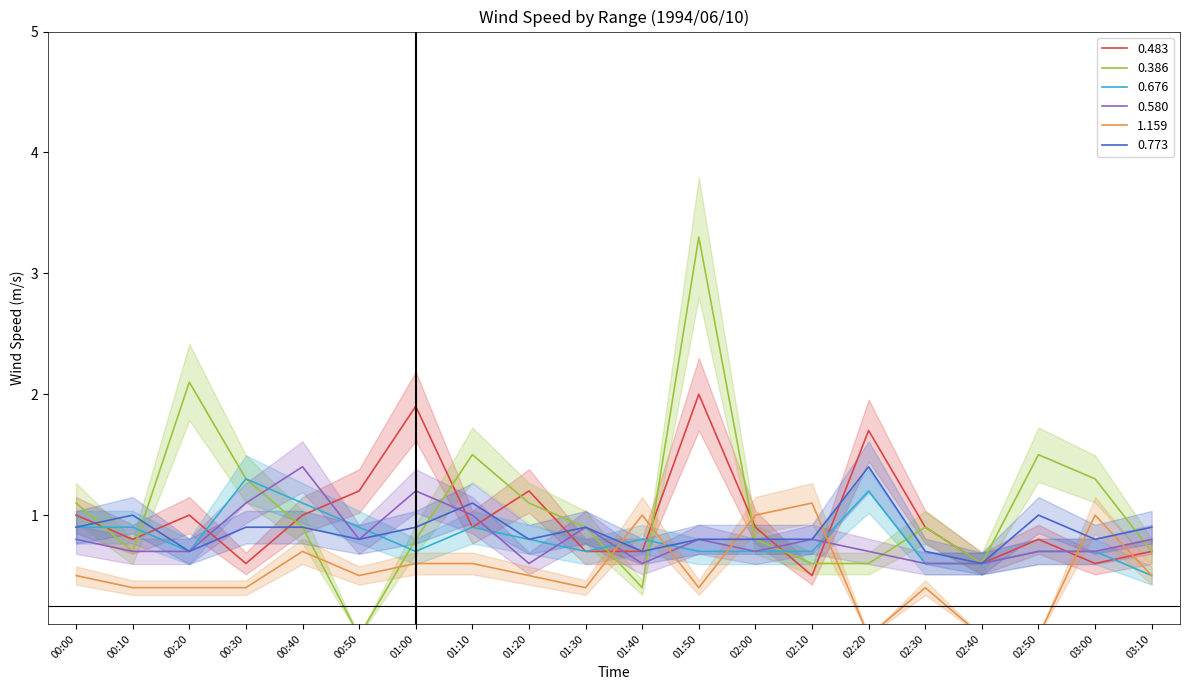

What is the label of the 20th point from the right?

00:00